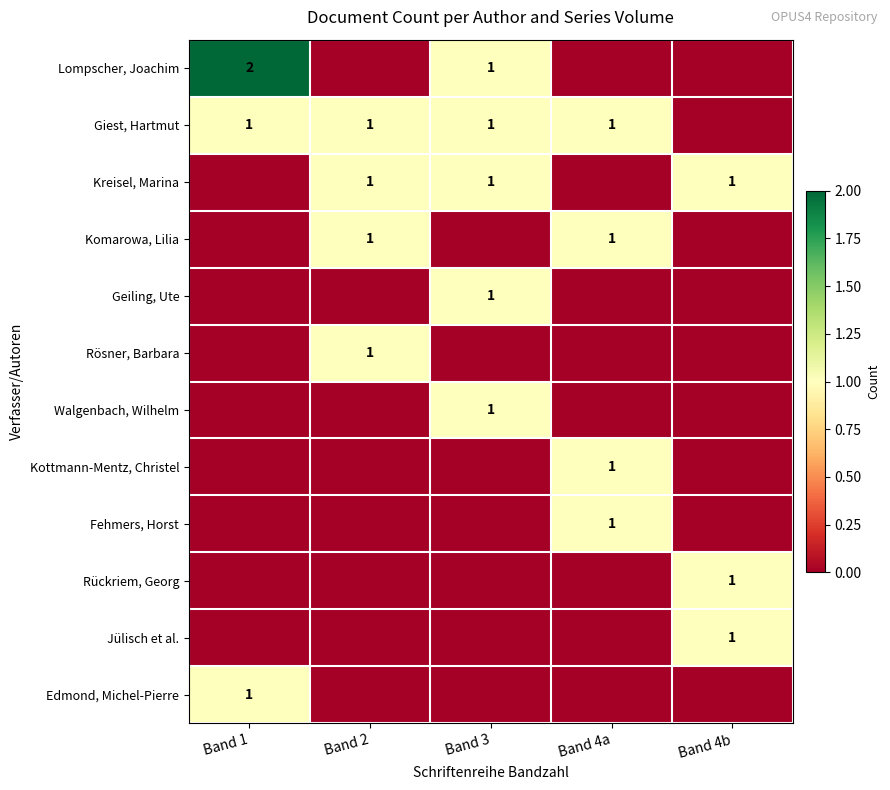

The value of Komarowa, Lilia at Band 4a is 1. True or false?

True